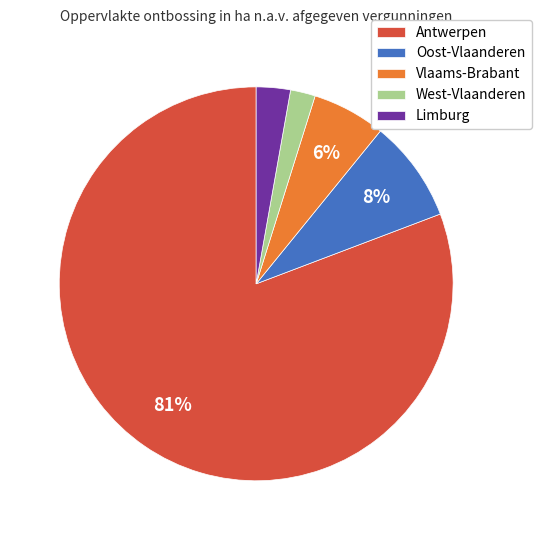

To the nearest percent, what portion does West-Vlaanderen represent?

2%